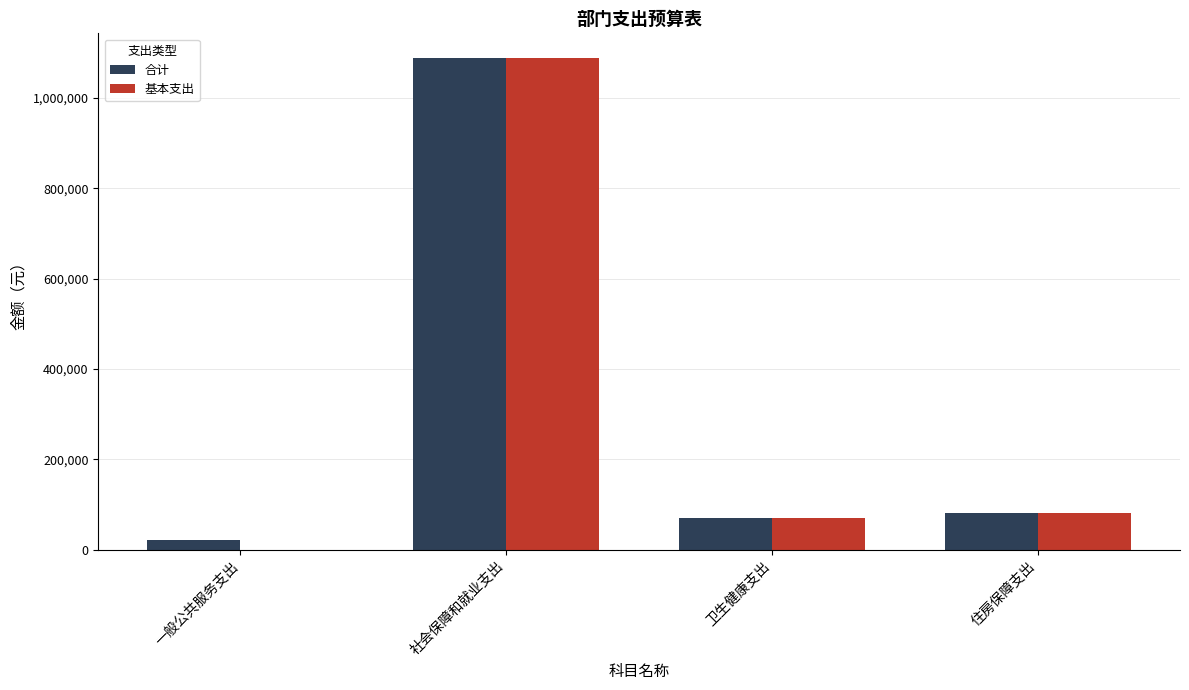

How many values in 基本支出 are above zero?

3